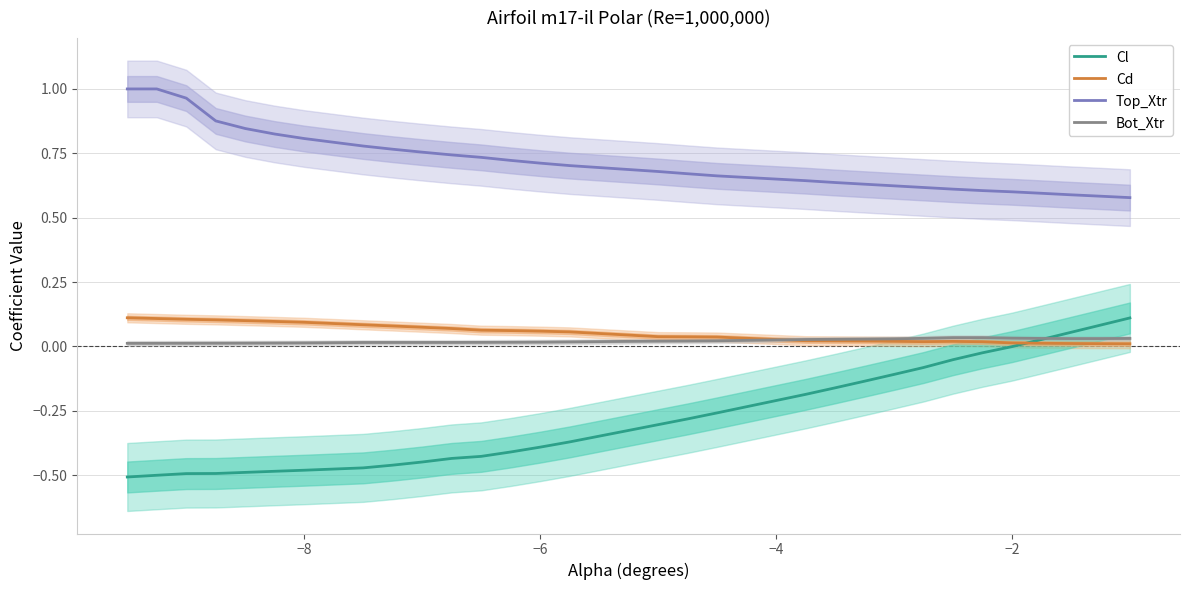

True or false: Top_Xtr and Bot_Xtr intersect in this chart.

False